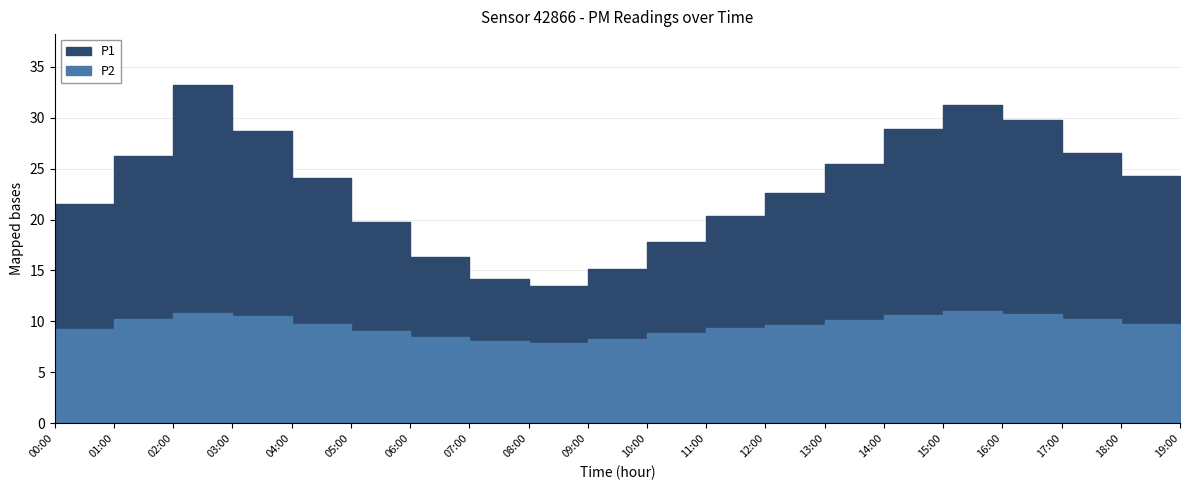

True or false: P1 and P2 cross at least once.

False